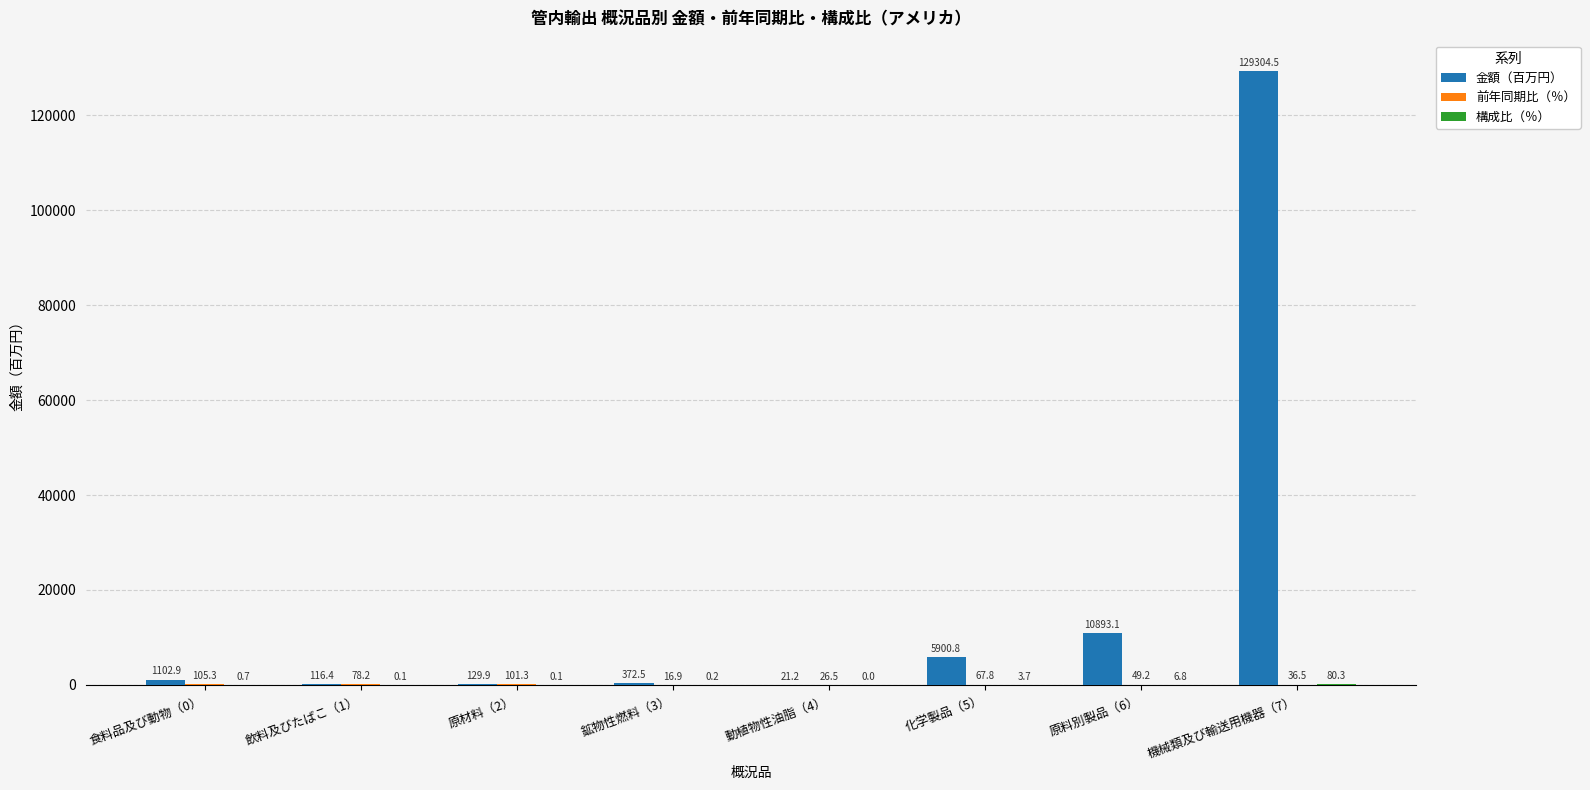

At which category is the sum across all series the highest?

機械類及び輸送用機器（7）